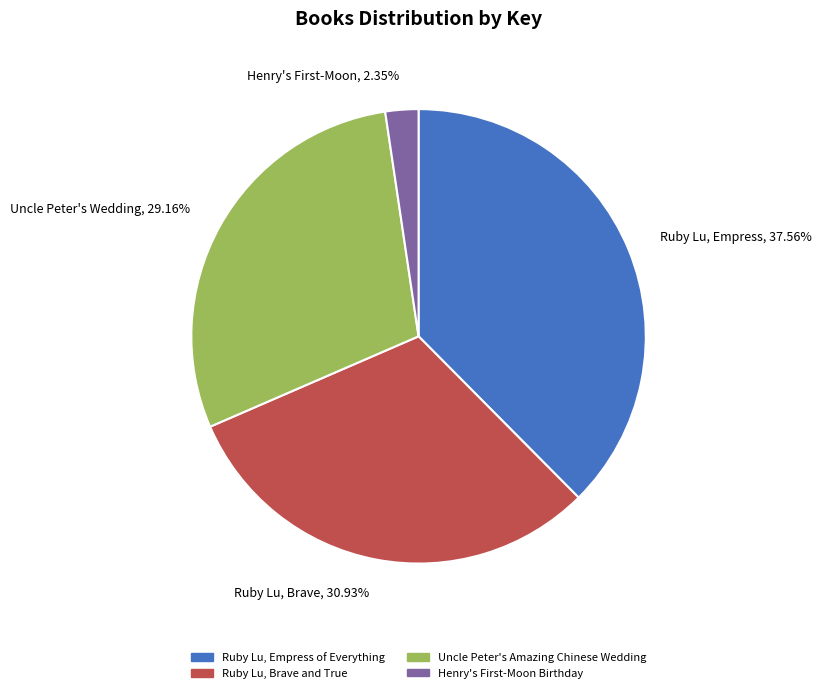

Combined, do Ruby Lu, Brave and True and Uncle Peter's Amazing Chinese Wedding account for over 50%?

Yes